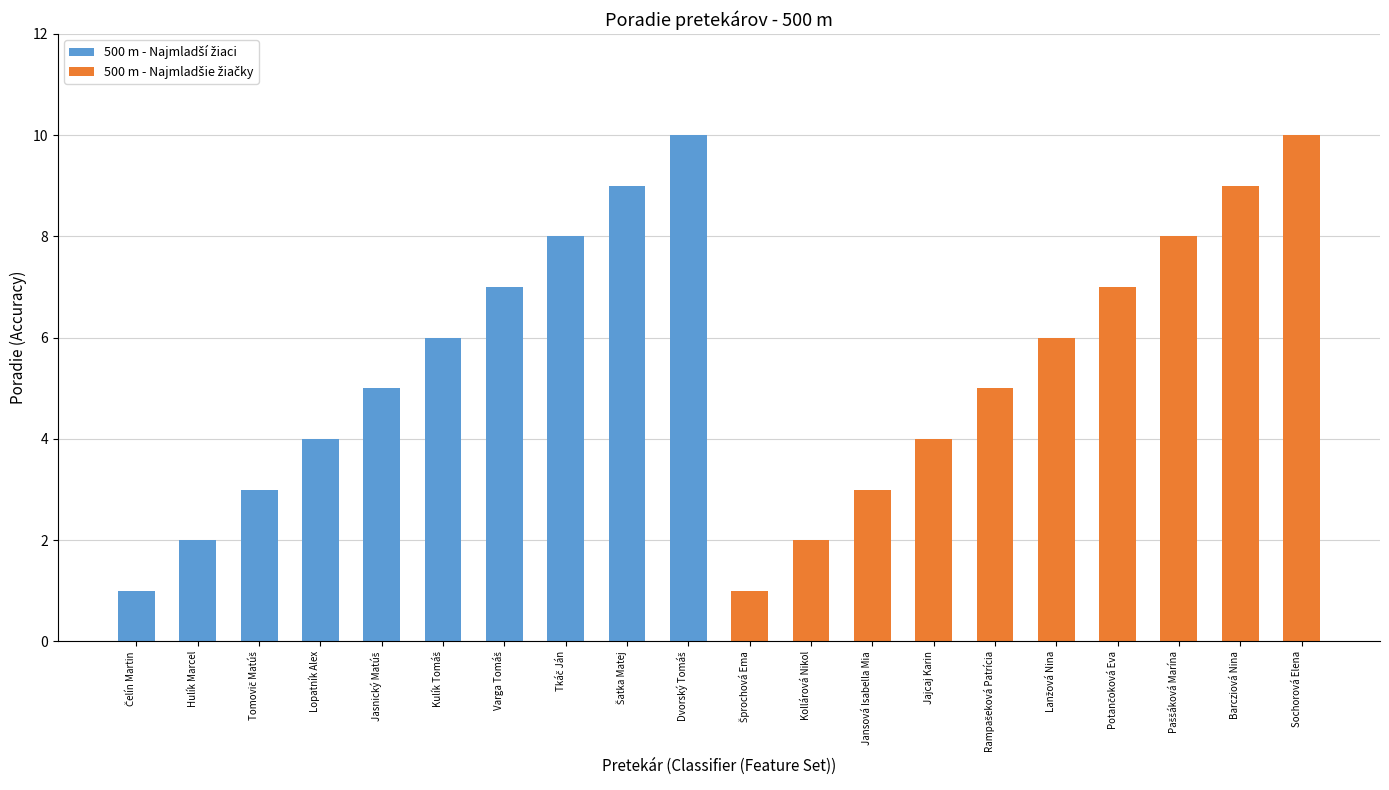

What is the minimum value shown in the chart?

1